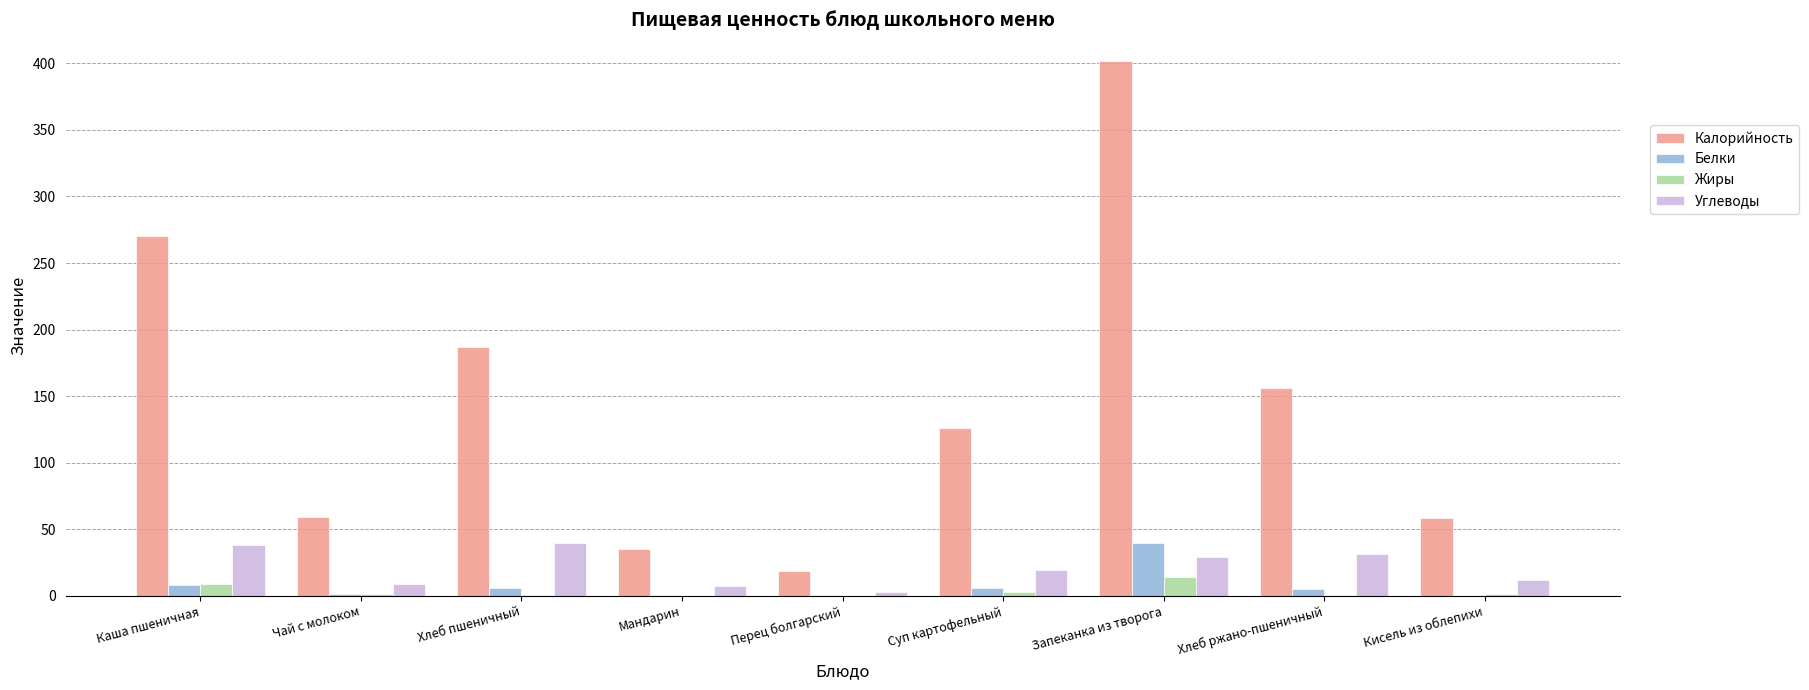

At which category is the sum across all series the highest?

Запеканка из творога